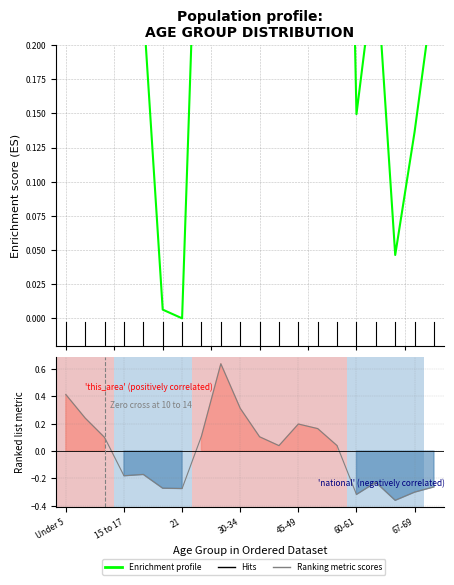

At how many categories does at least one series exceed 0?

19